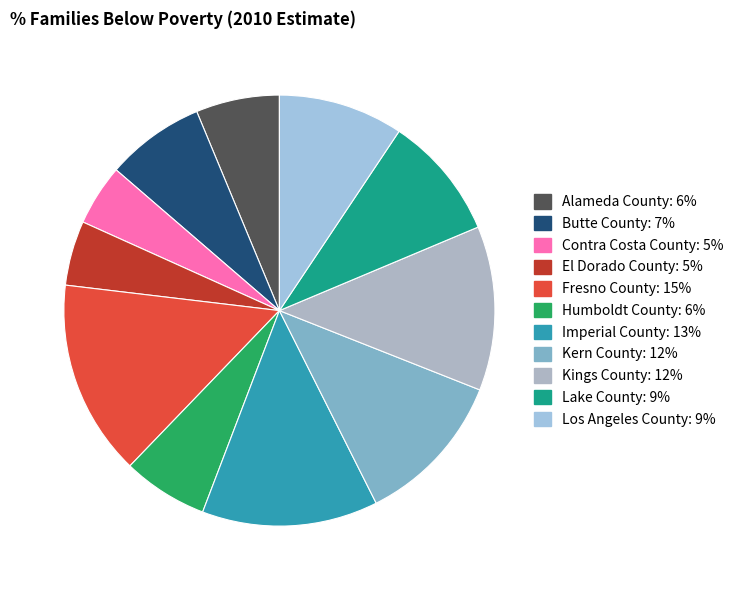

To the nearest percent, what is the average slice percentage?

9%